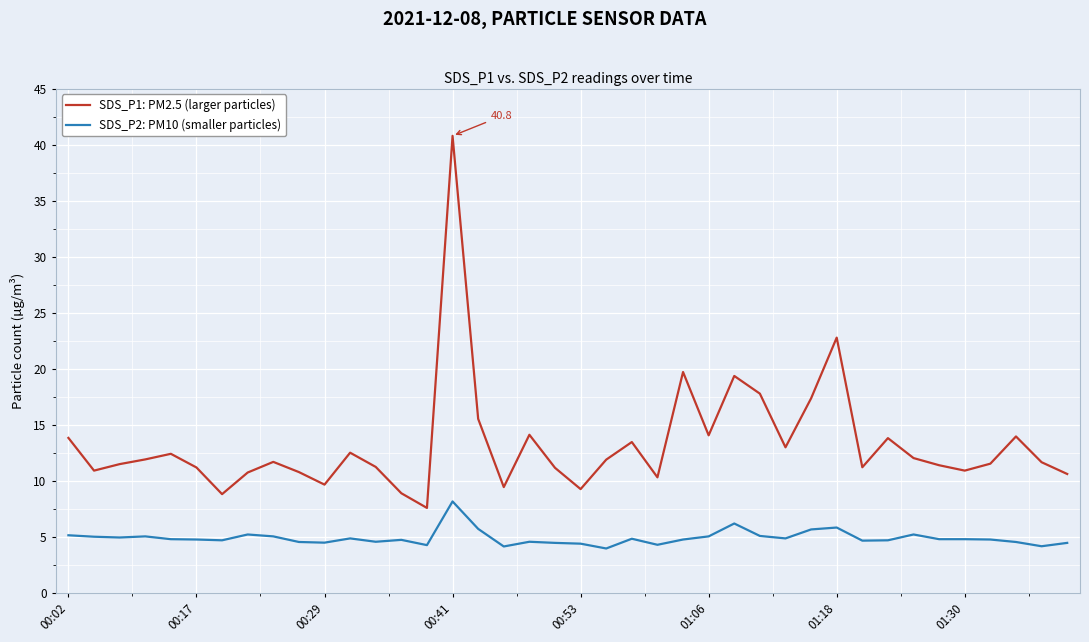

True or false: SDS_P1: PM2.5 (larger particles) and SDS_P2: PM10 (smaller particles) intersect in this chart.

False